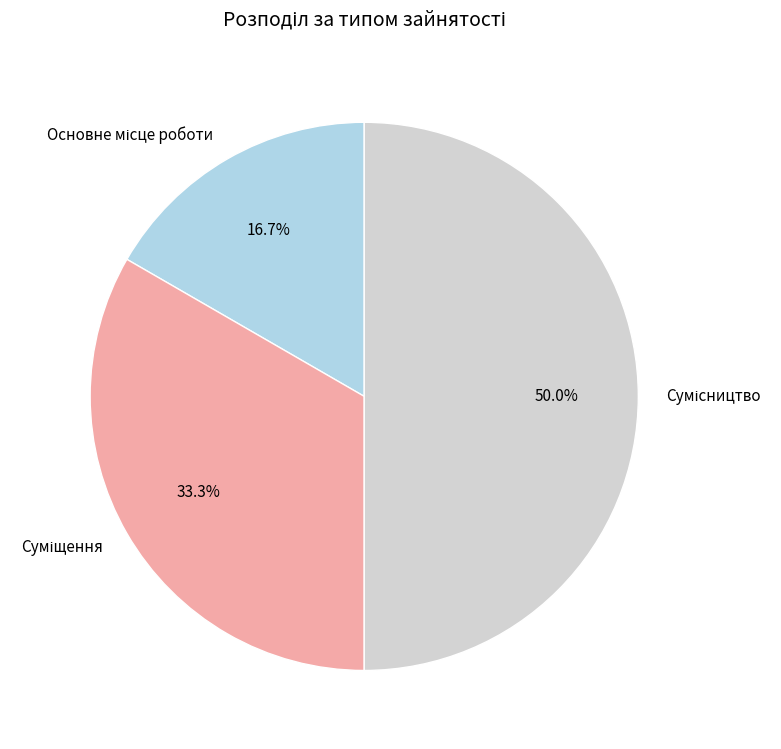

What percentage is the Основне місце роботи slice, to the nearest percent?

17%